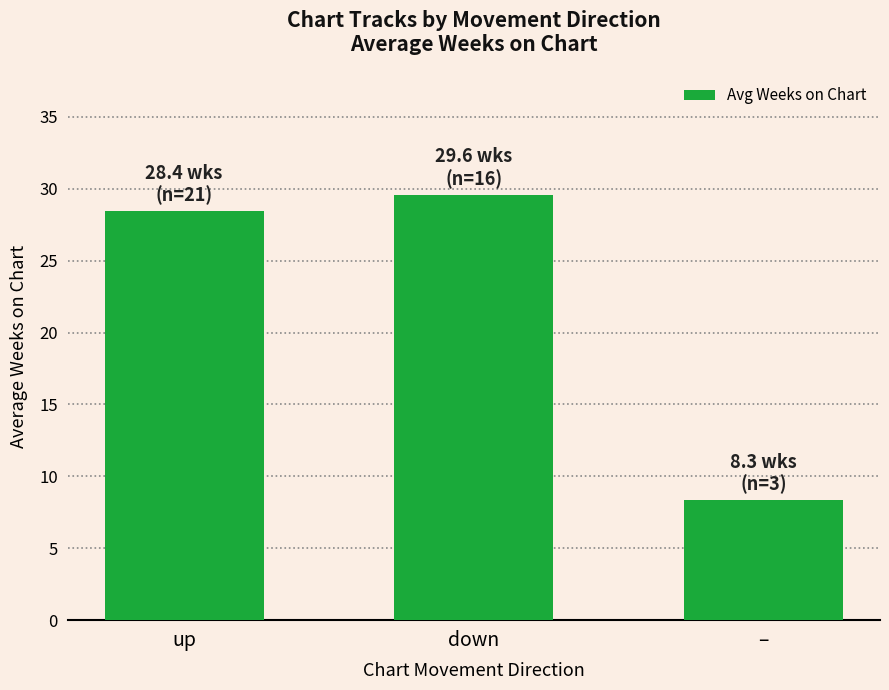

Is it true that the value at up is 28.4?

True